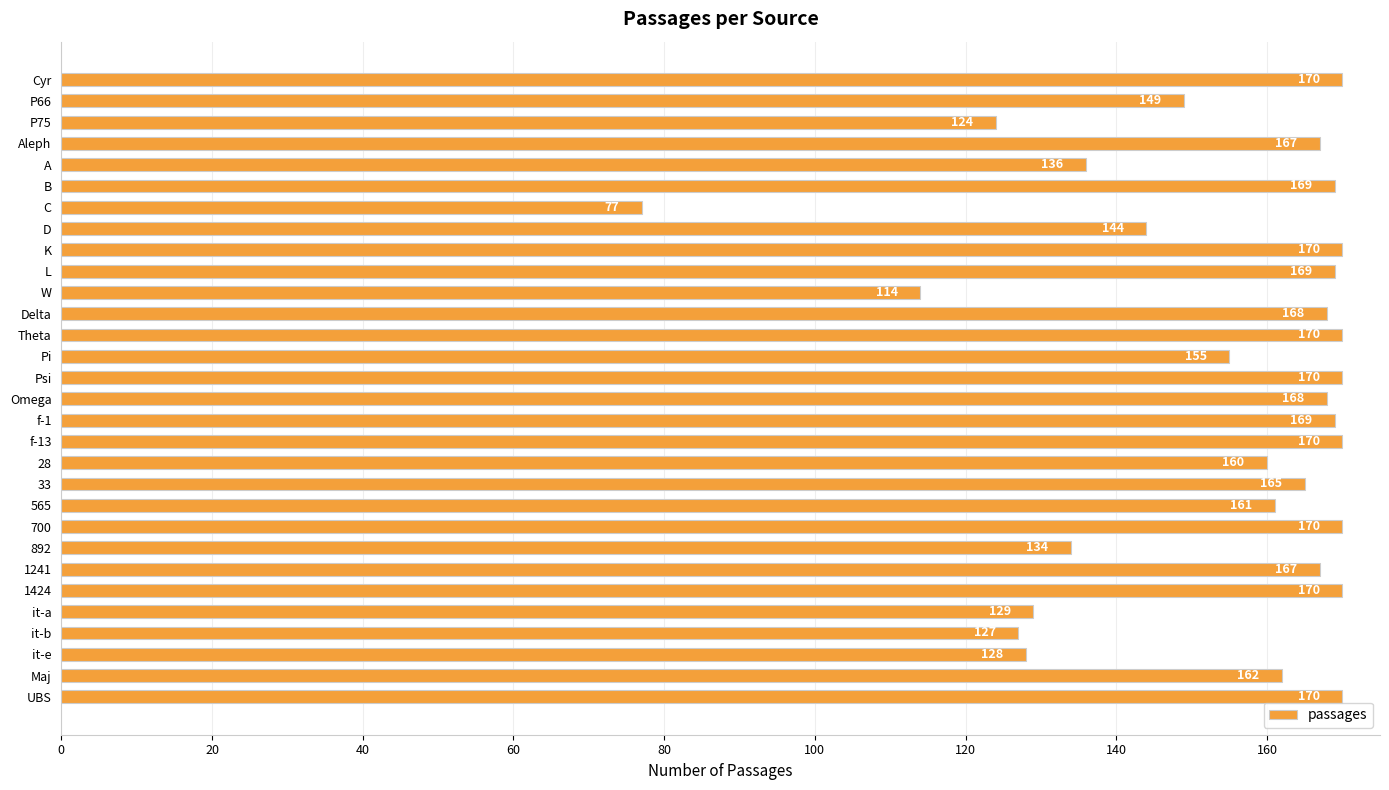

At which label is the value closest to 123?

P75